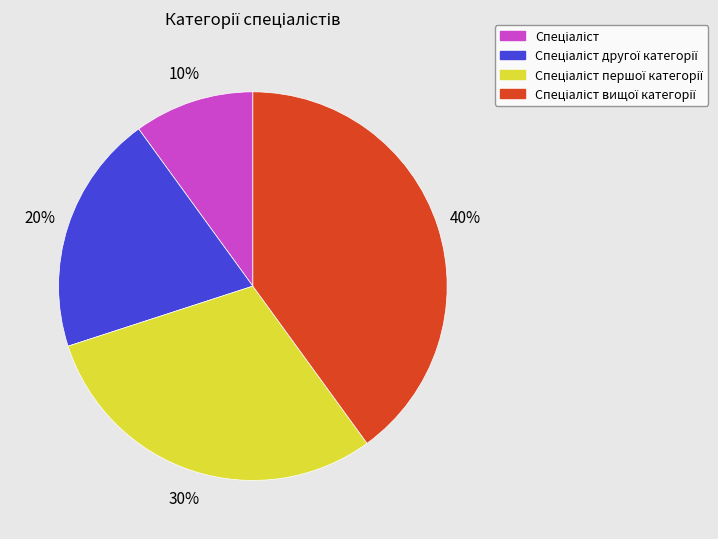

To the nearest percent, what is the difference between the largest and smallest slice percentages?

30%